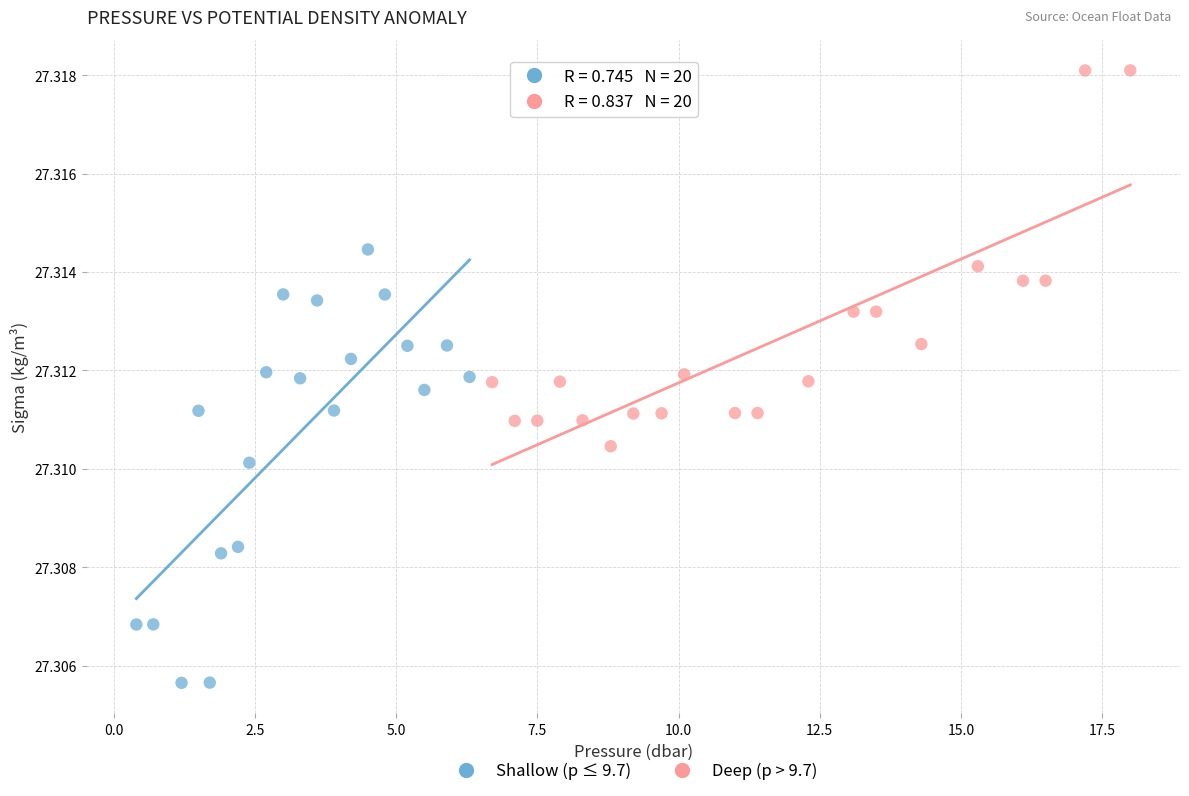

Which series contains the lowest Y value?

Shallow (p ≤ 9.7)